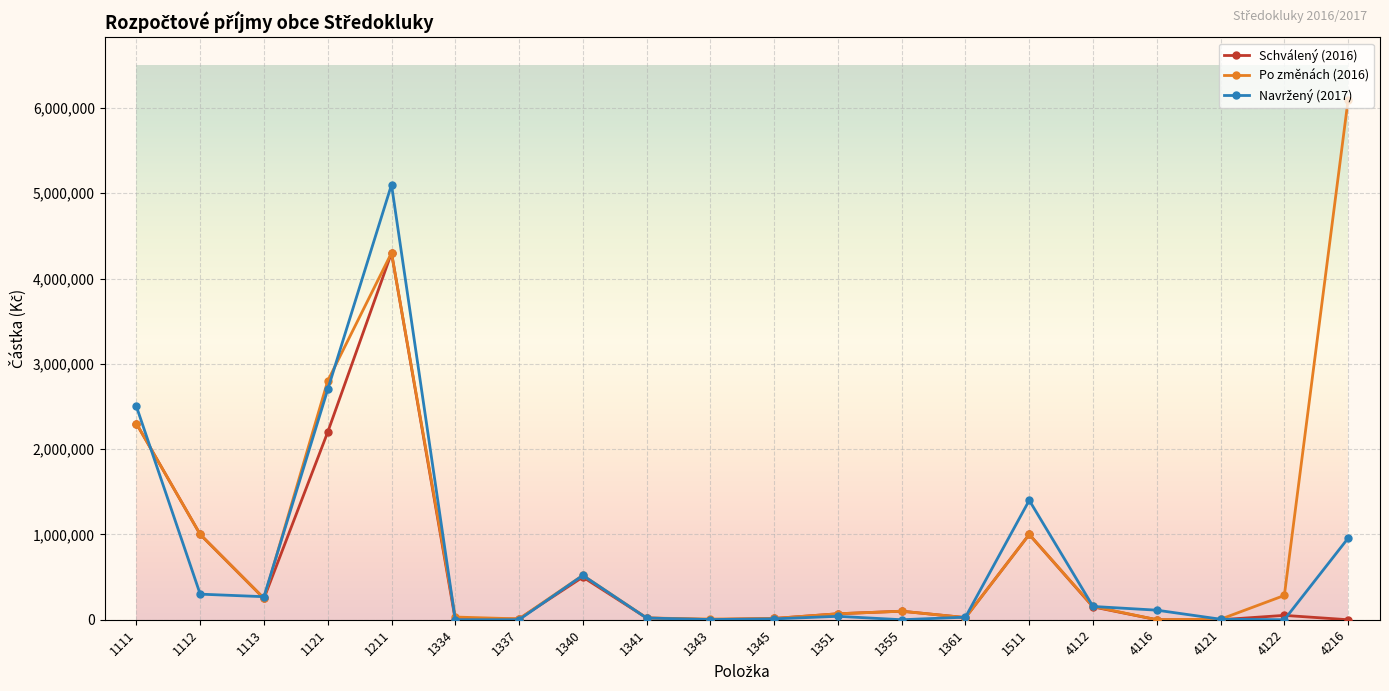

How many lines are shown in the chart?

3